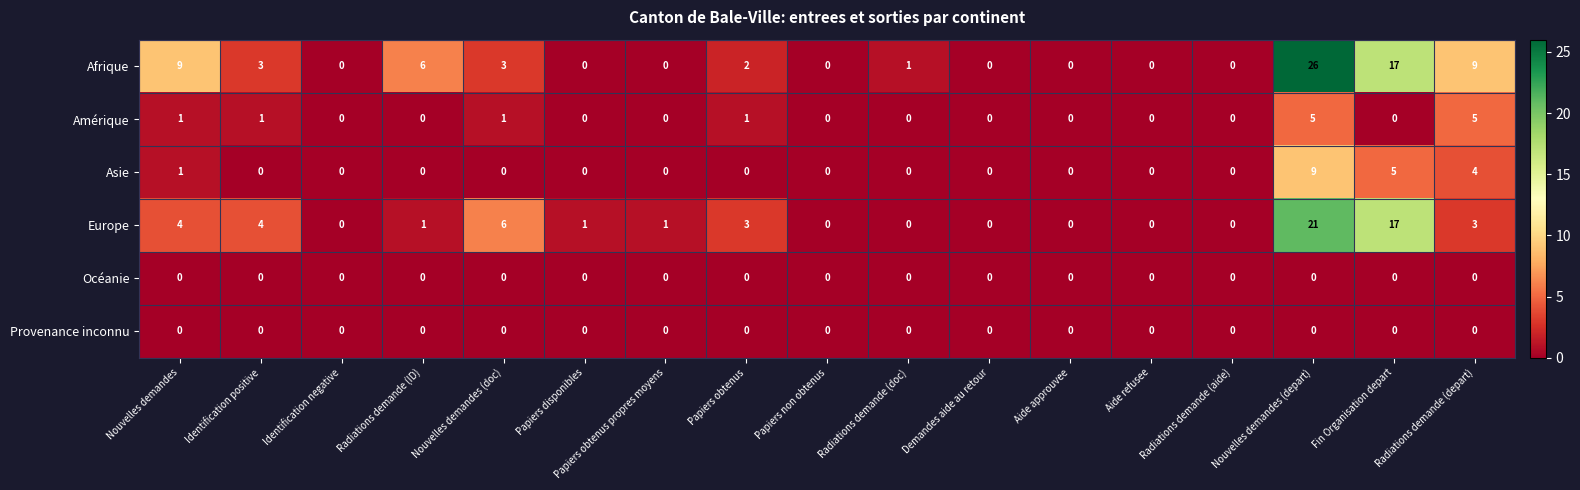

Which series has the largest range (max minus min)?

Afrique